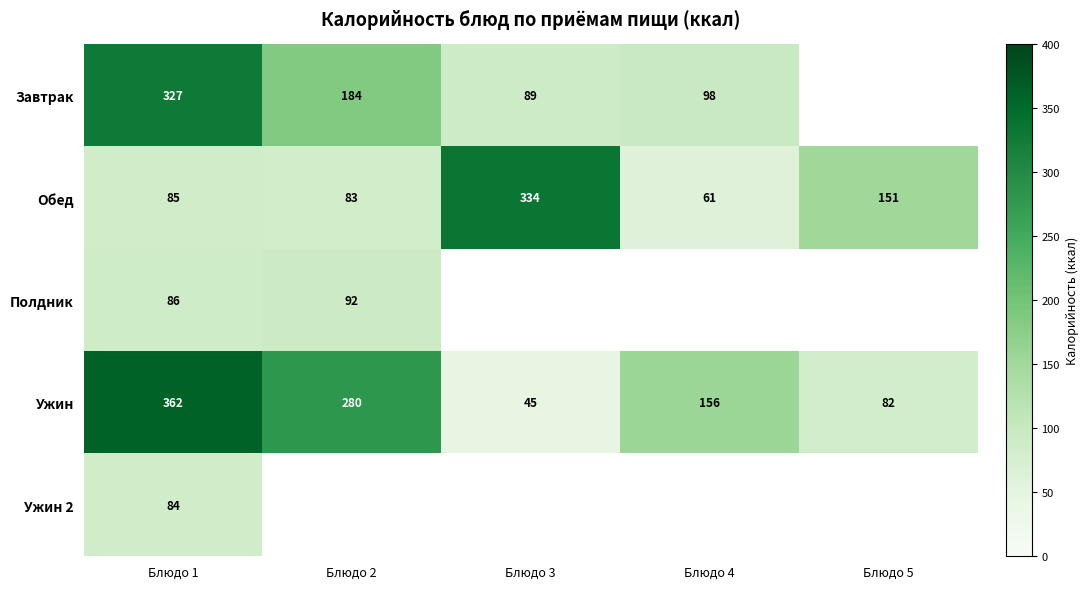

Is the value of Ужин at Блюдо 3 greater than the value of Завтрак at Блюдо 4?

No